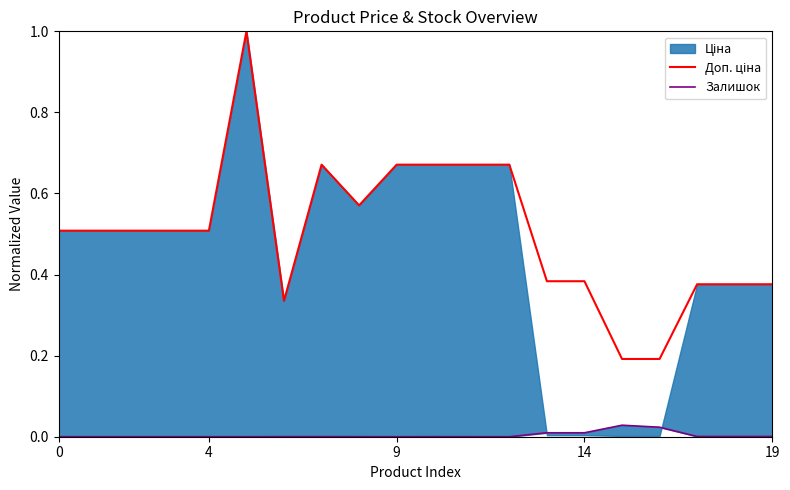

At which category does Доп. ціна reach its first local peak?

5